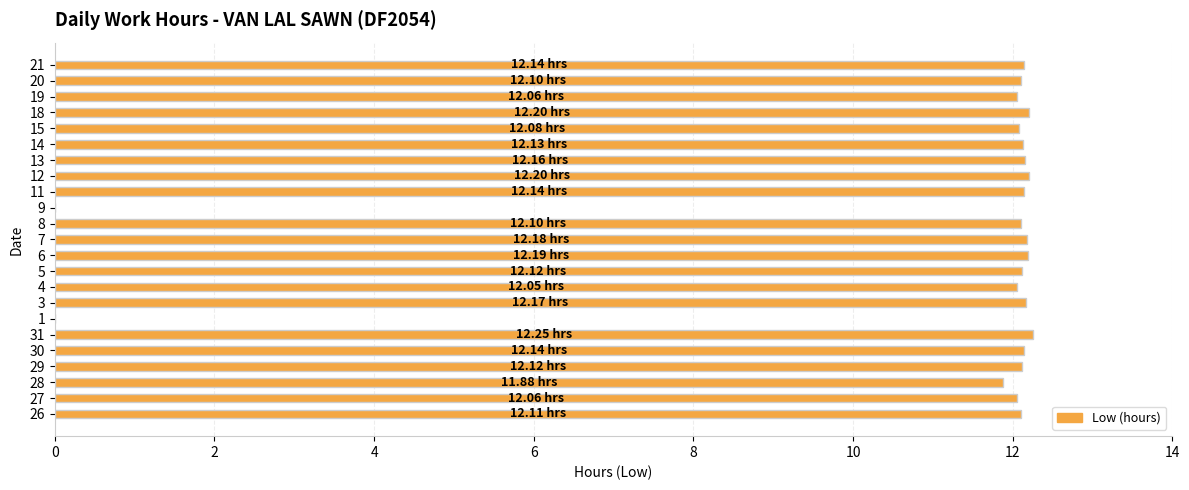

Are the bars horizontal?

Yes